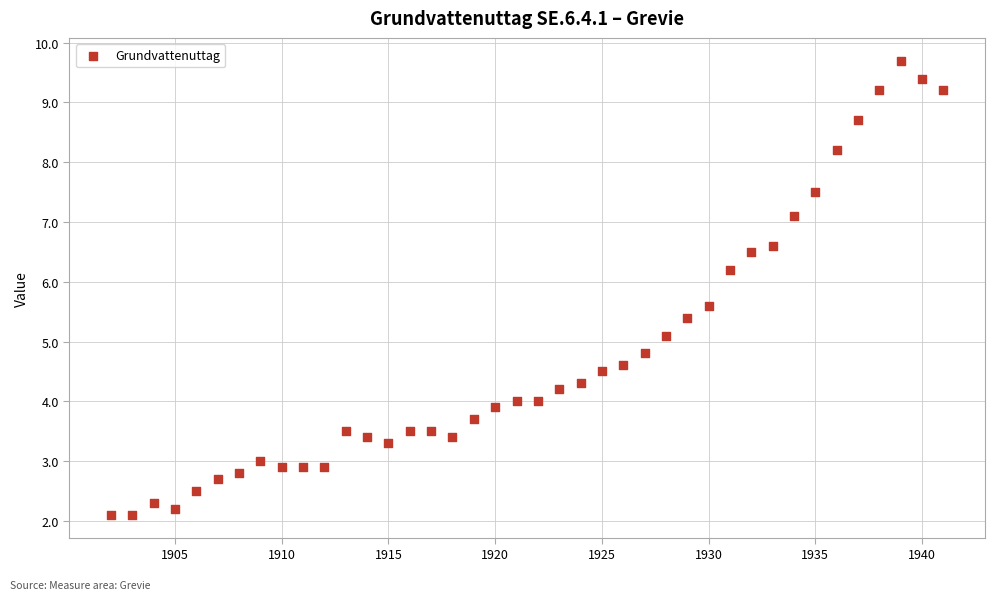

What is the range of Y values (max minus min)?

7.6